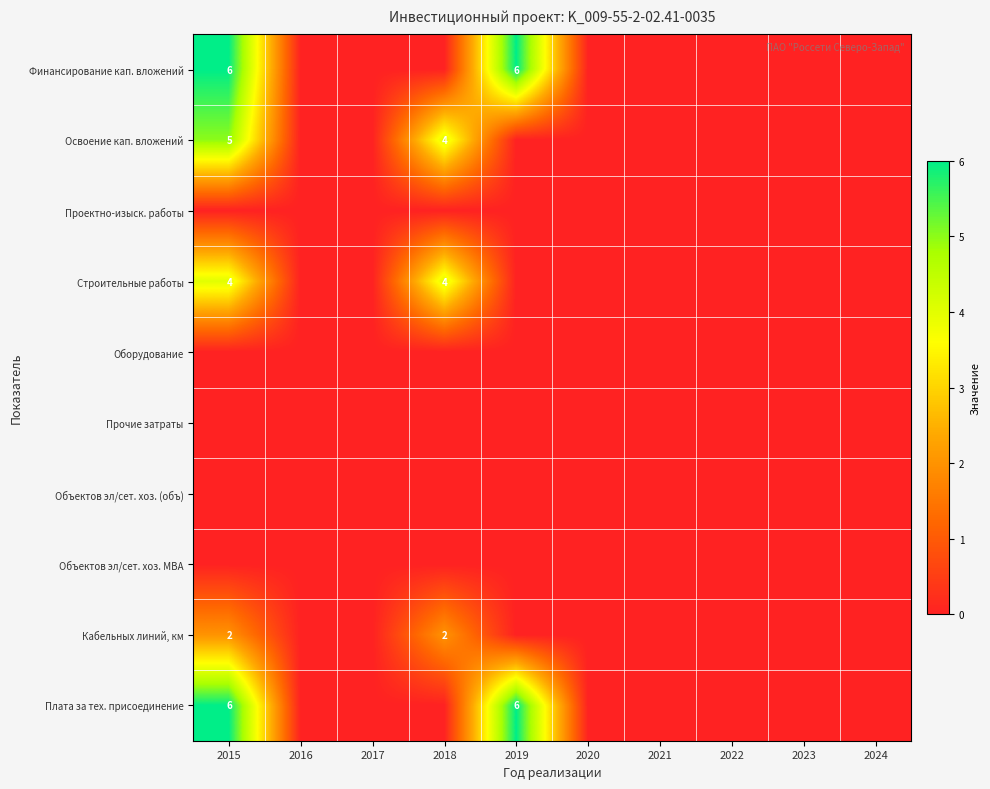

Which series has the largest total across all categories?

Финансирование кап. вложений